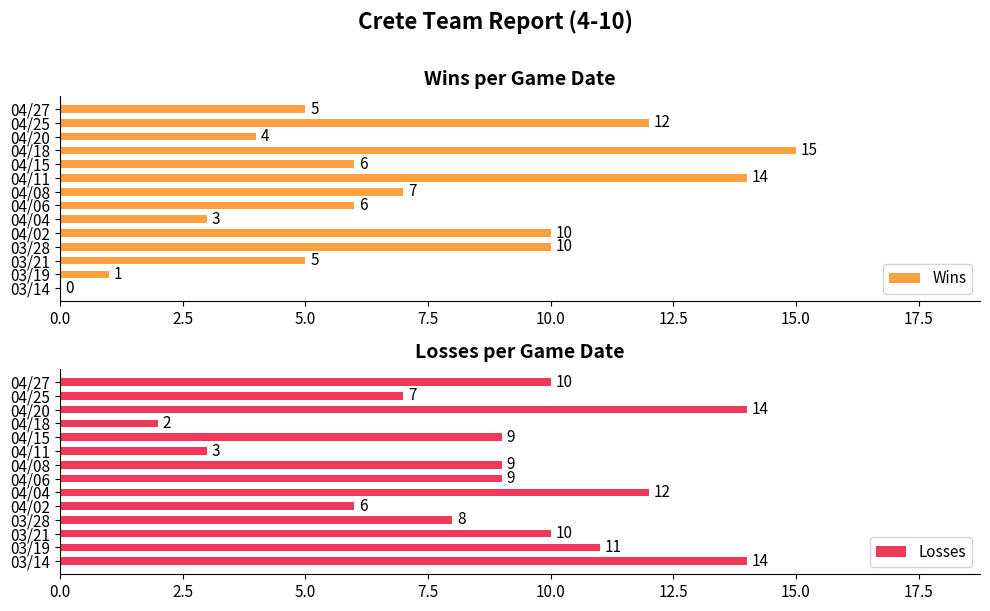

Which series has the largest total across all categories?

Losses